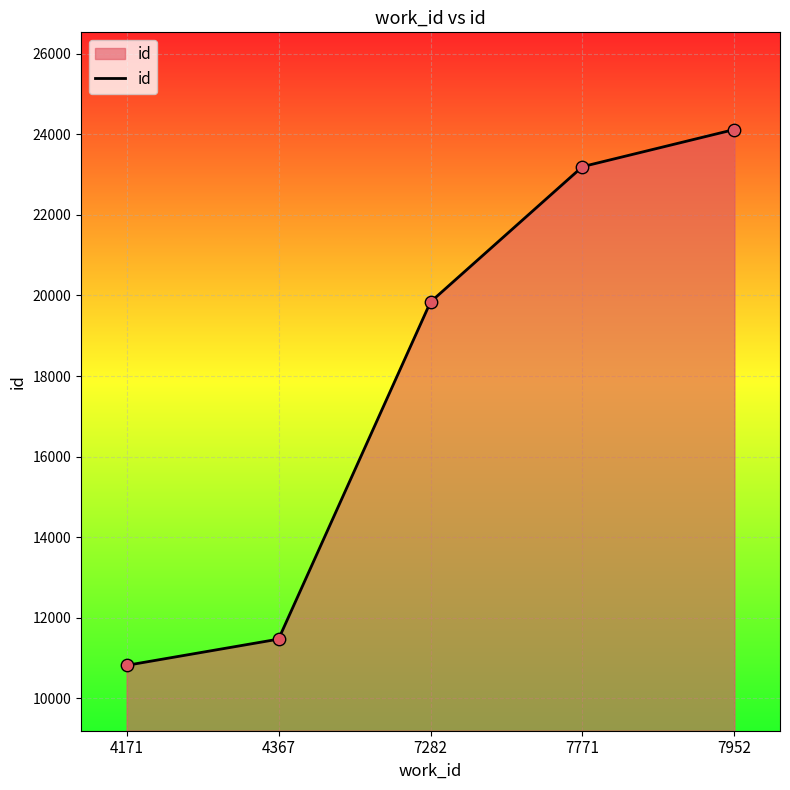

Which has a higher value, 7282 or 7952?

7952